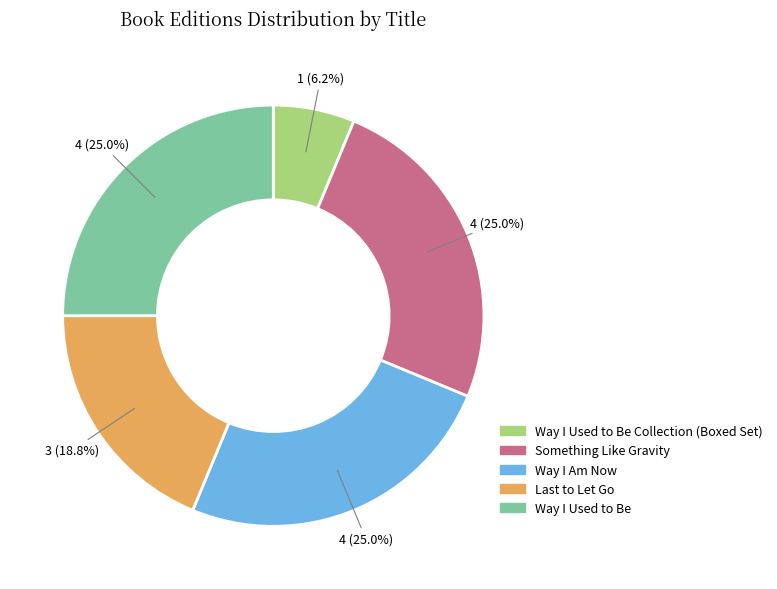

Does Something Like Gravity account for over 50% of the chart?

No